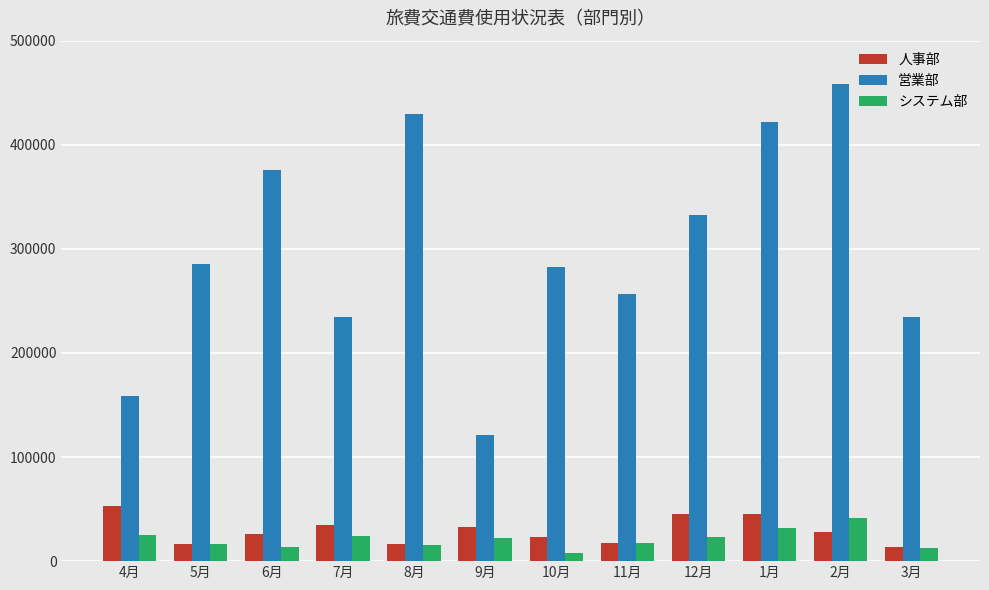

At which category is the sum across all series the highest?

2月